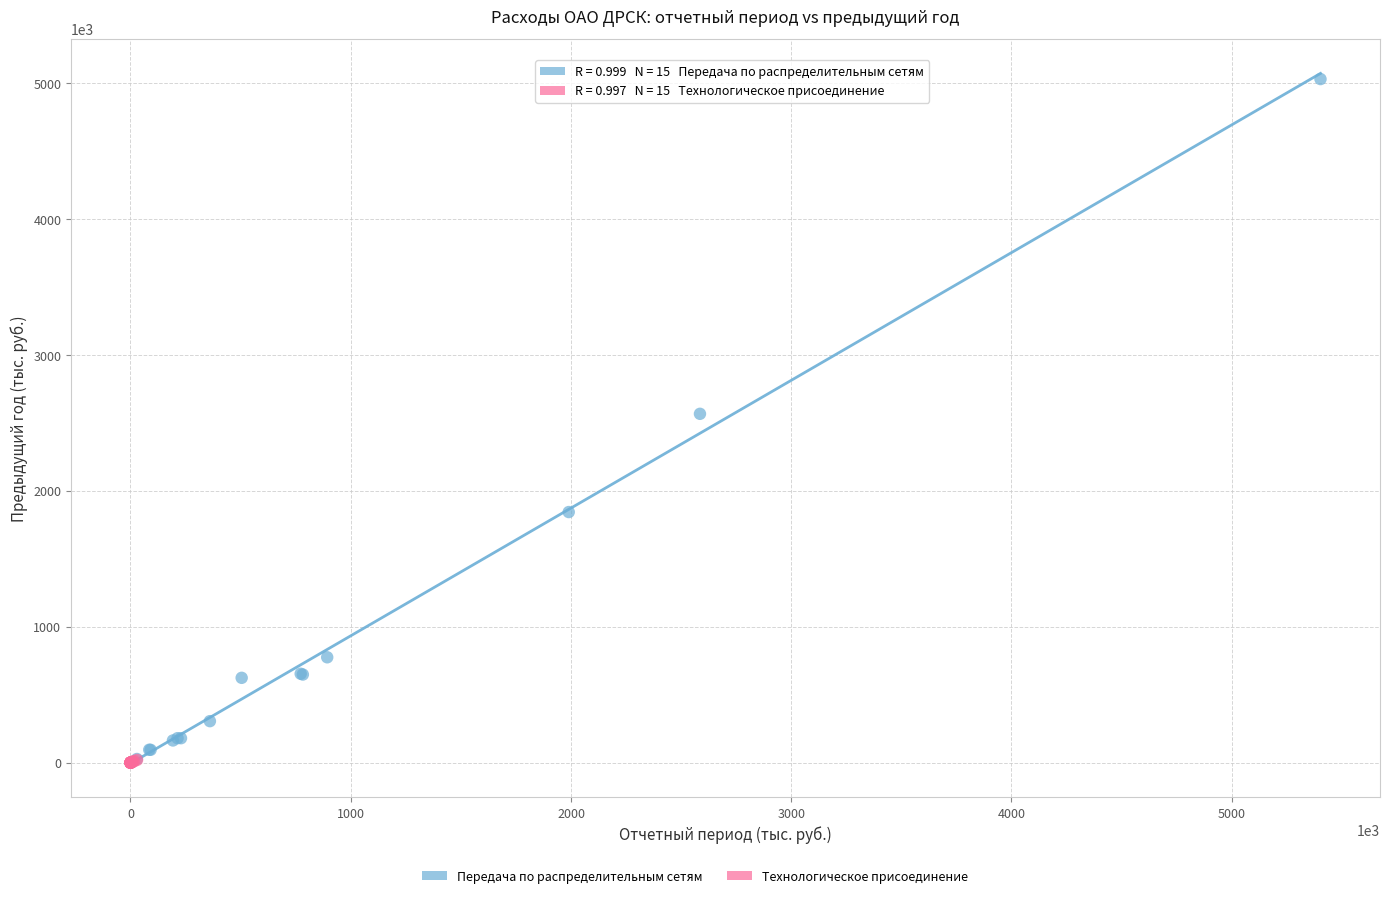

Which series has the largest Y range (max minus min)?

Передача по распределительным сетям